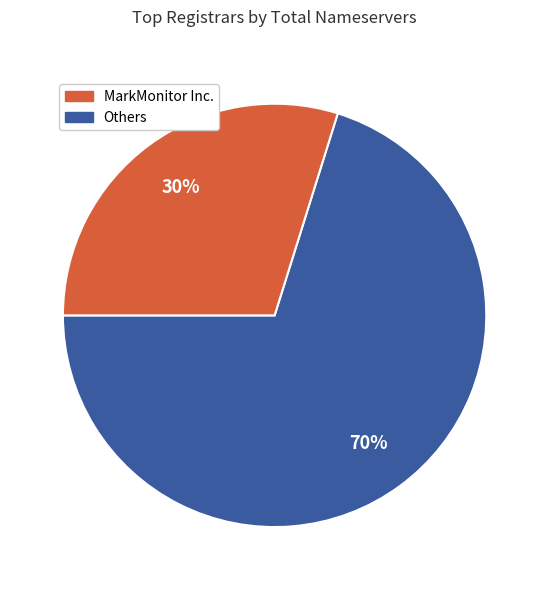

To the nearest percent, what is the average slice percentage?

50%